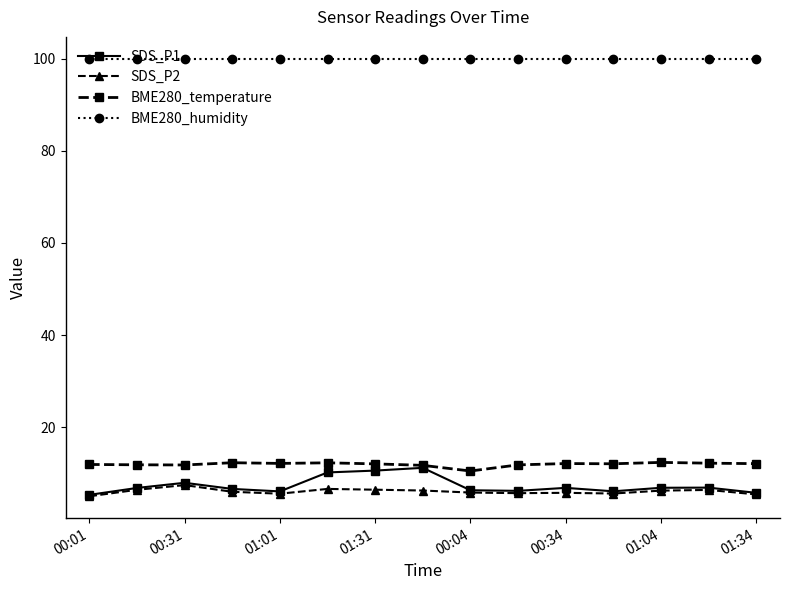

What is the lowest value of the SDS_P1 series?

5.3